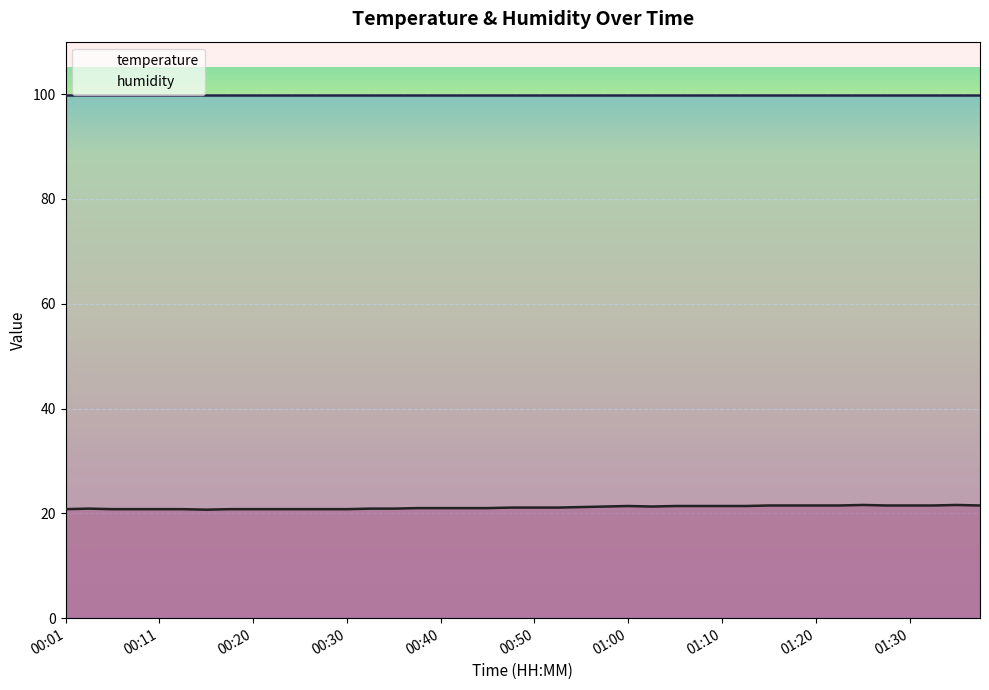

At which category does the chart reach its minimum across all series?

00:16